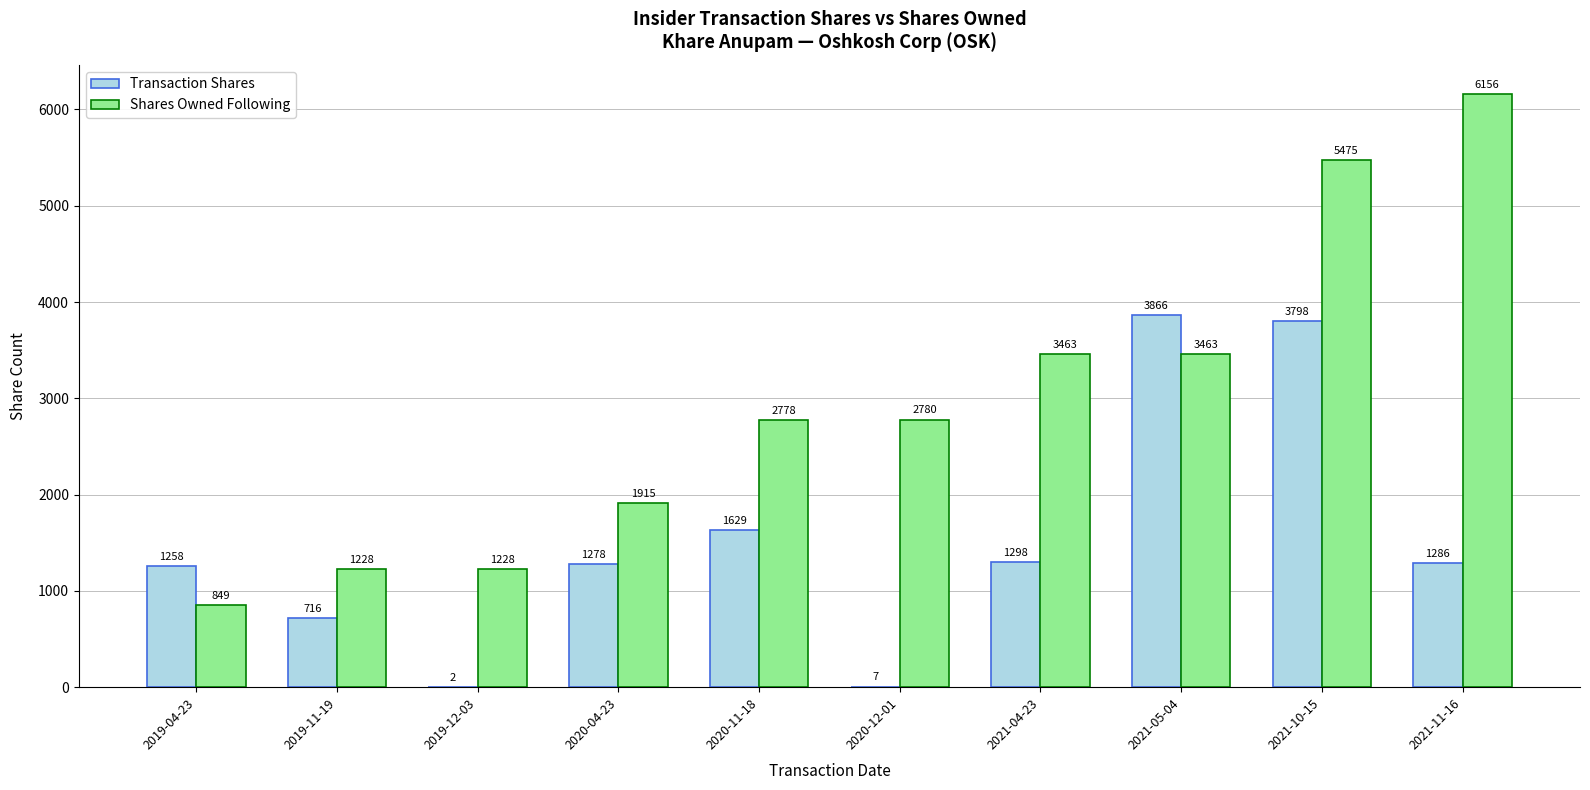

Which series has the largest total across all categories?

Shares Owned Following